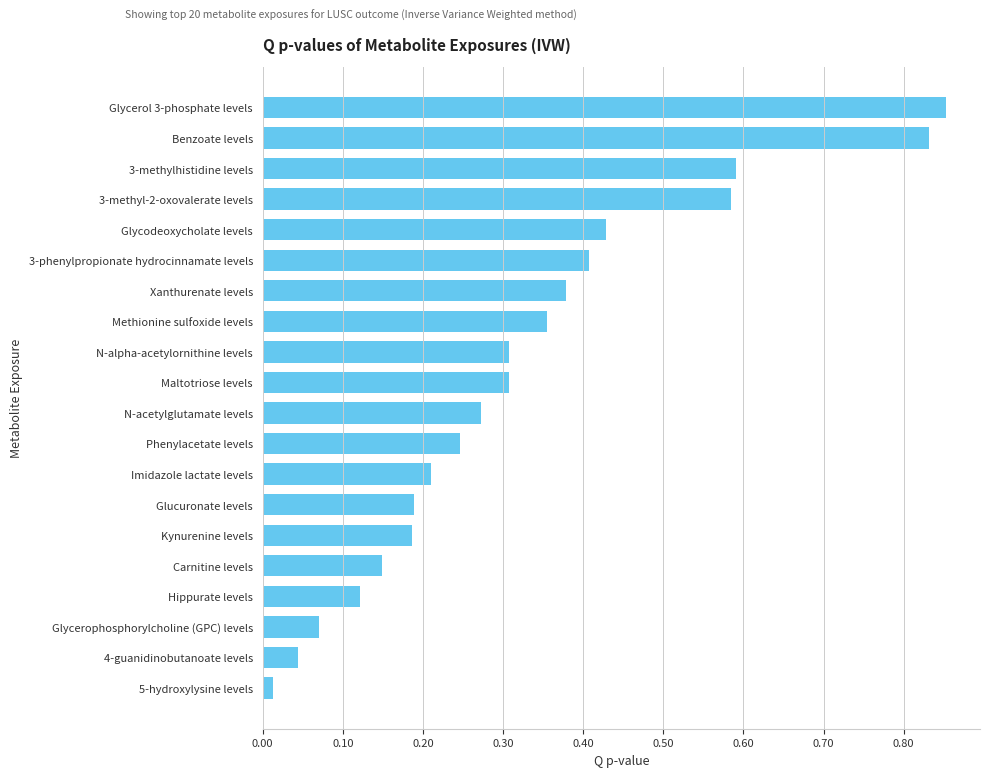

At which label is the value closest to 0?

5-hydroxylysine levels